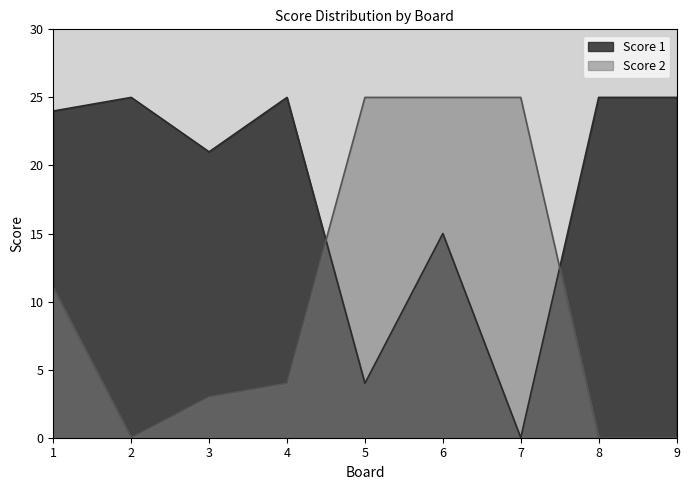

Rank the categories by Score 1 value from lowest to highest.

7, 5, 6, 3, 1, 2, 4, 8, 9